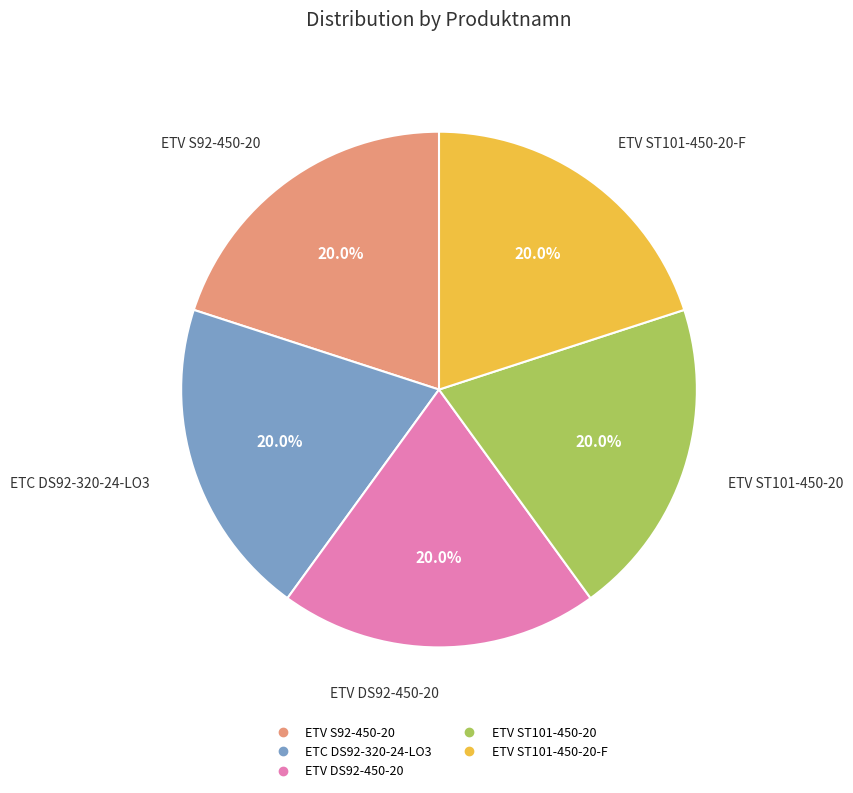

Is there a majority slice in this chart?

No